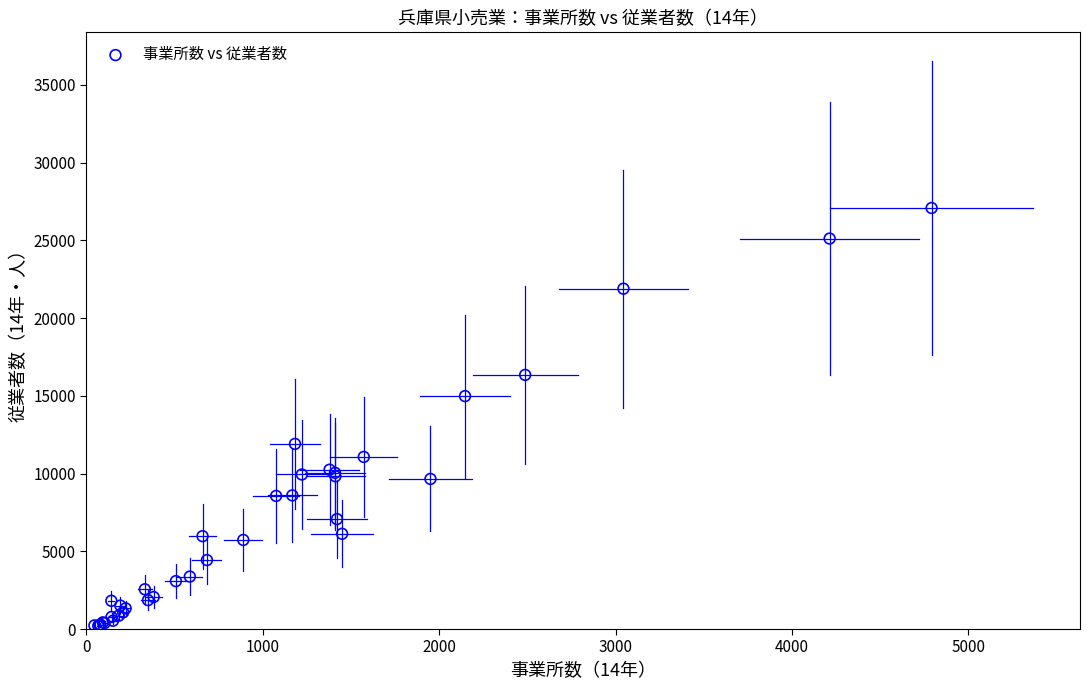

What Y value in the scatter plot is closest to 13641?

14980